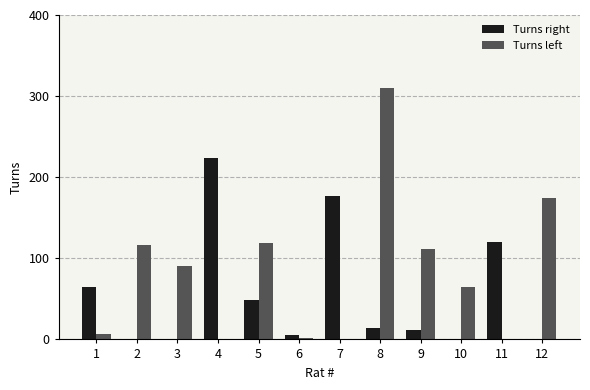

At which category is the sum across all series the highest?

8